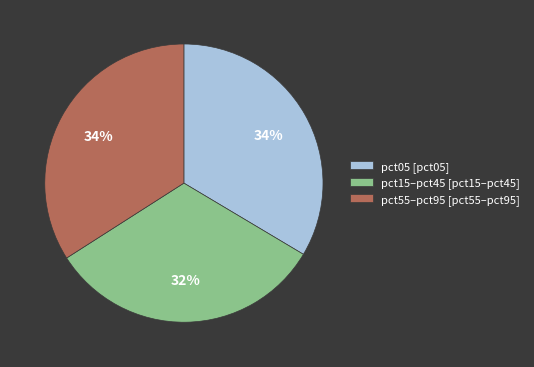

Is it true that pct15–pct45 [pct15–pct45] is 32% of the pie?

True